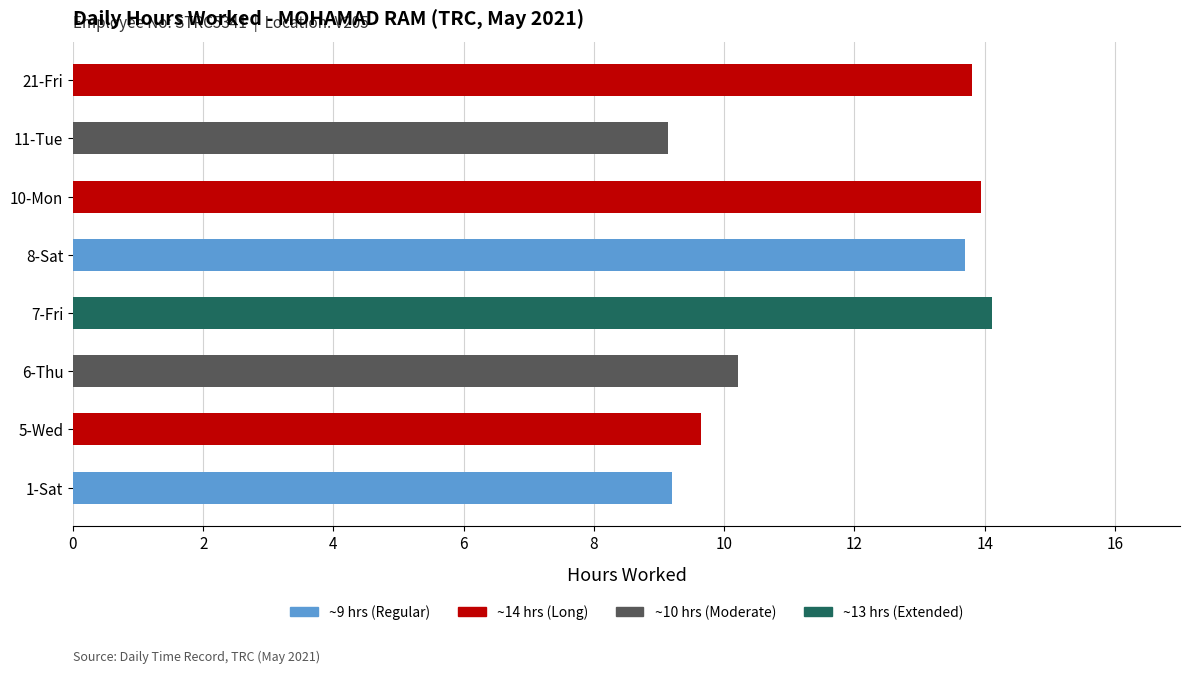

Approximately how many times larger is the value at 6-Thu compared to 10-Mon?

0.7